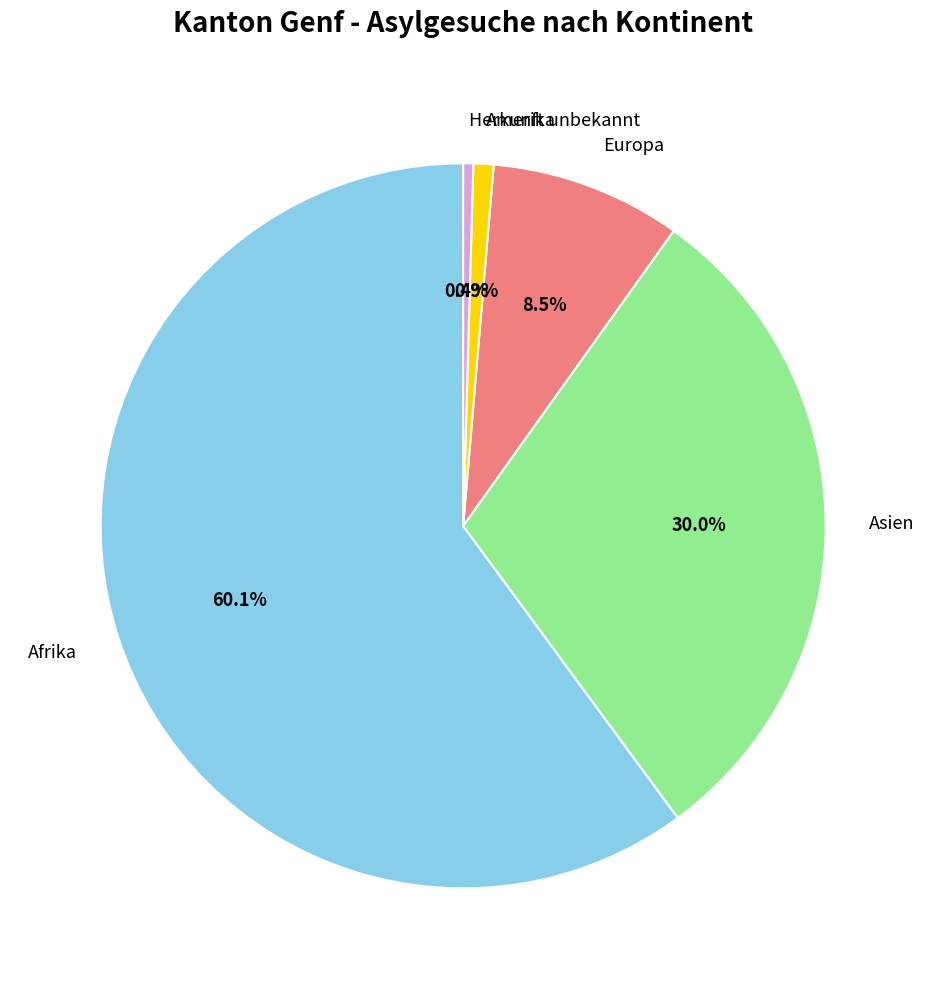

Do Asien and Europa together represent more than half of the pie?

No